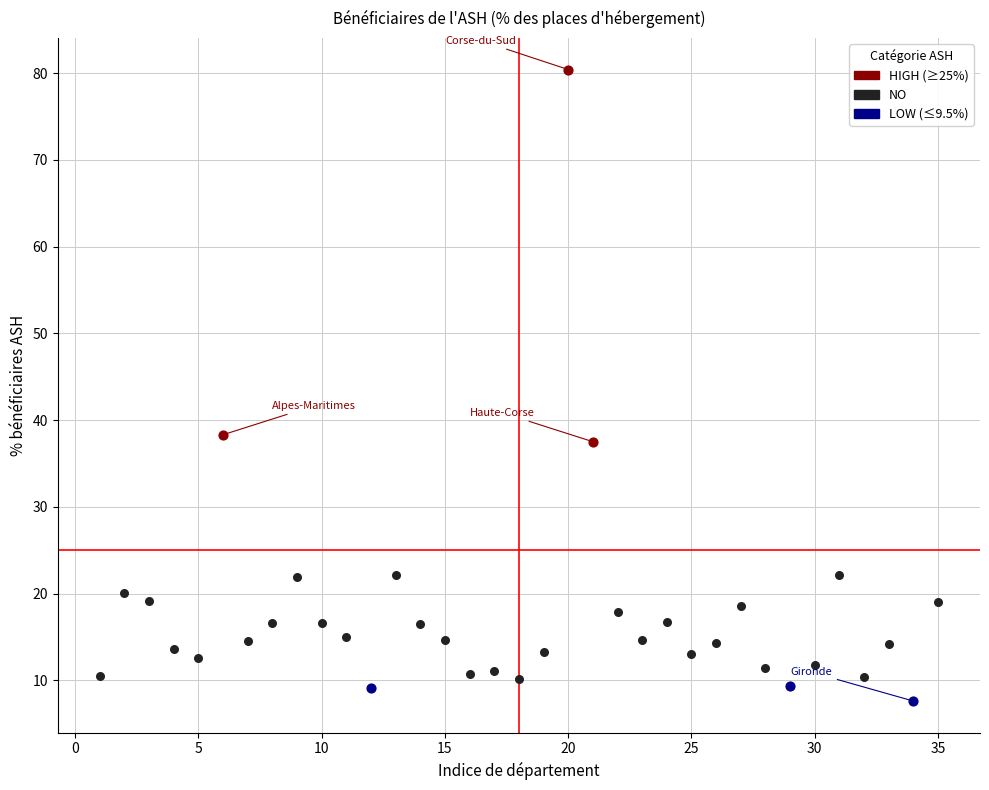

Which series has the largest Y range (max minus min)?

HIGH (≥25%)